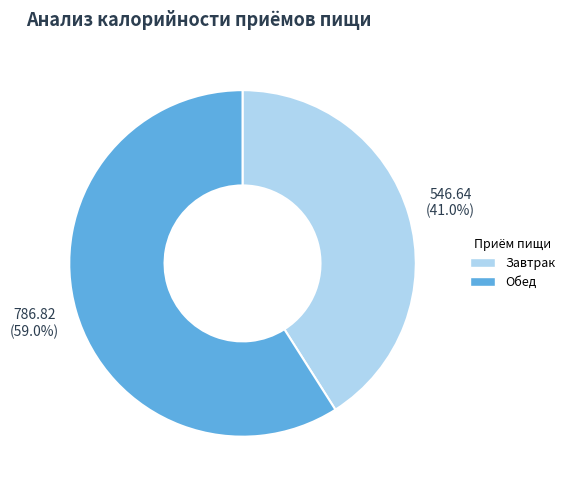

How much of the chart is everything except Обед?

41.0%